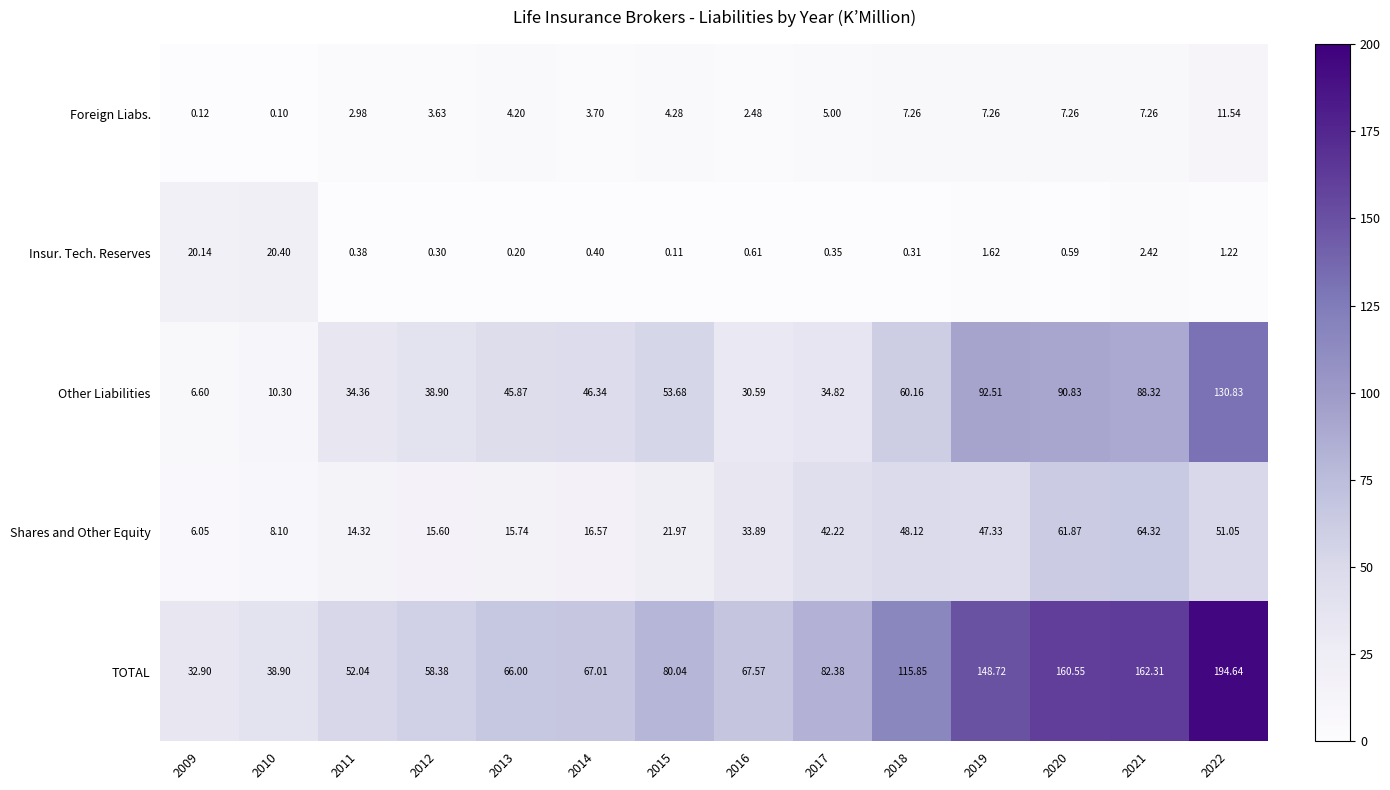

Which series has the largest total across all categories?

TOTAL